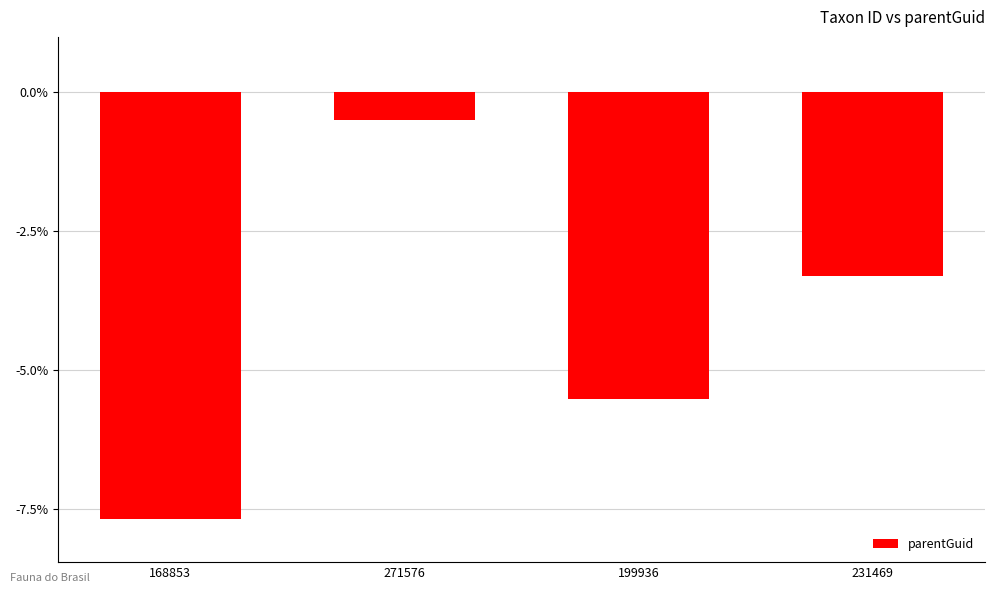

Rank the categories by value from highest to lowest.

271576, 231469, 199936, 168853